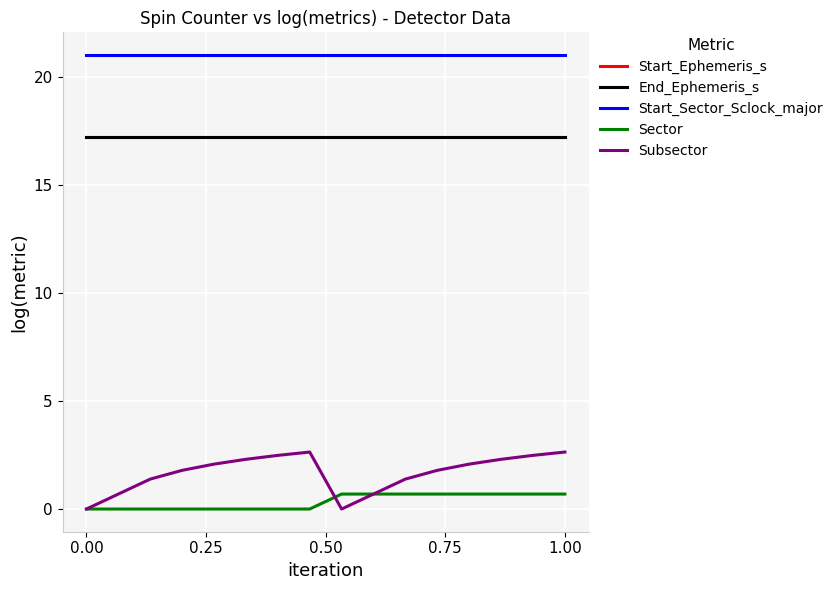

What is the difference between the second highest and second lowest values in the Sector series?

0.7